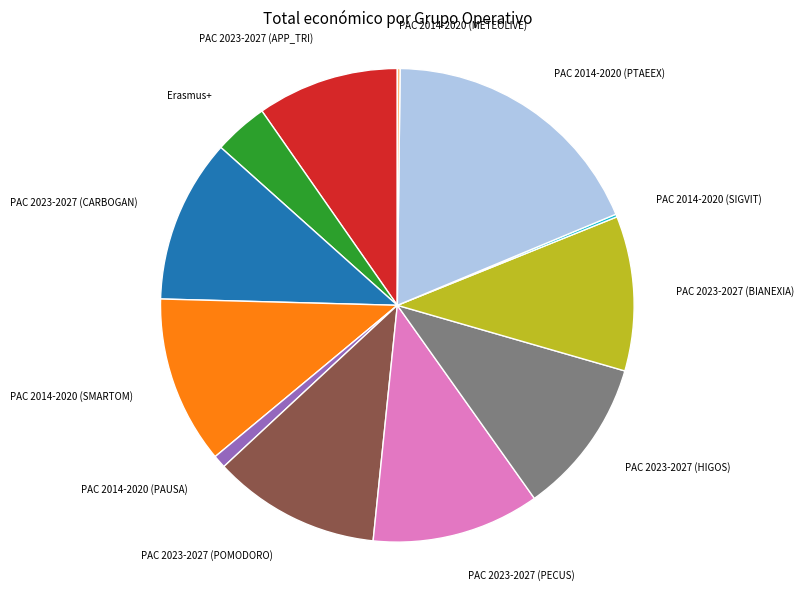

Does any single category account for the majority?

No